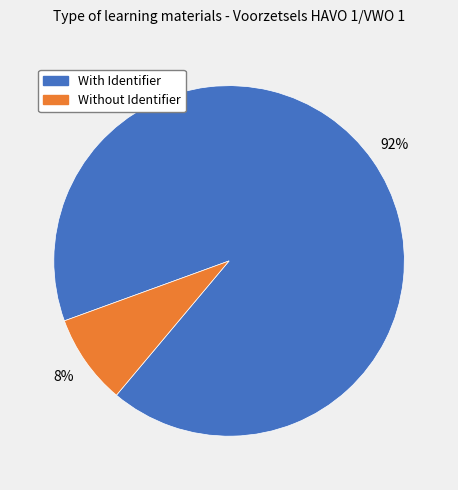

How many segments does this pie chart have?

2